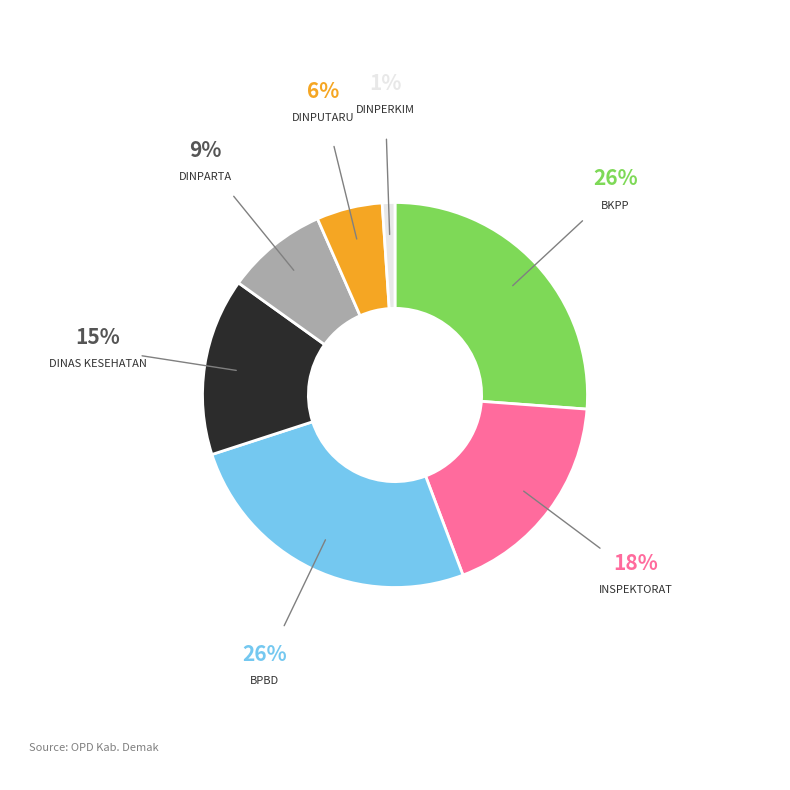

How many slices are in this pie chart?

7